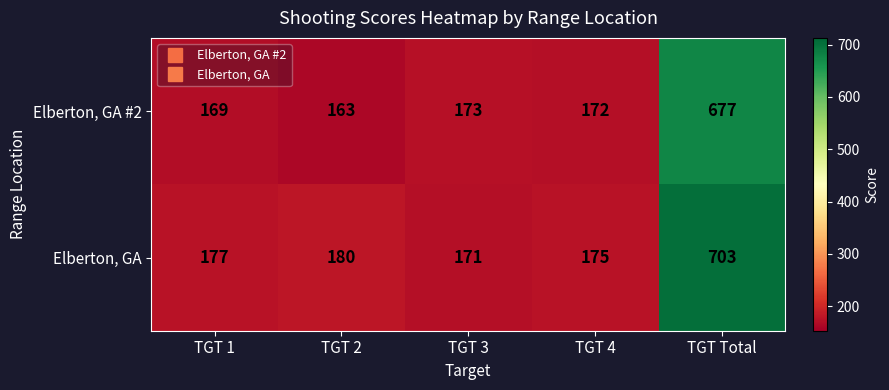

Which category has the highest value across all series?

TGT Total